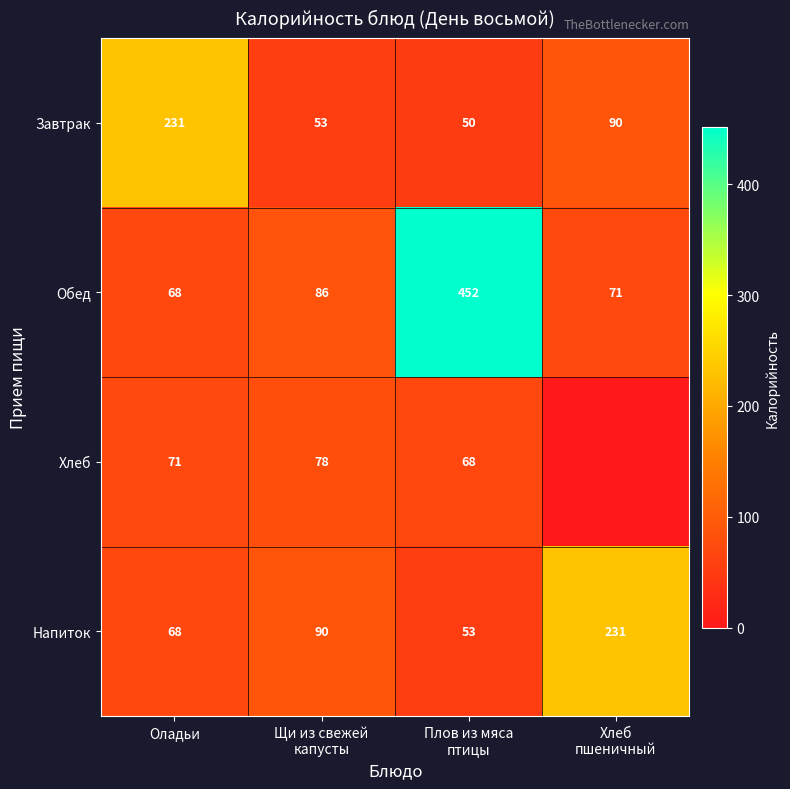

What is the maximum value for Обед?

452